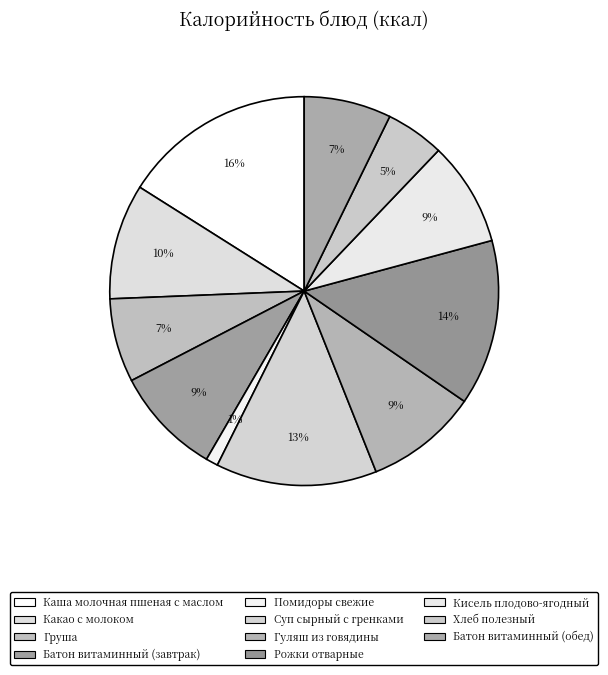

How many segments does this pie chart have?

11